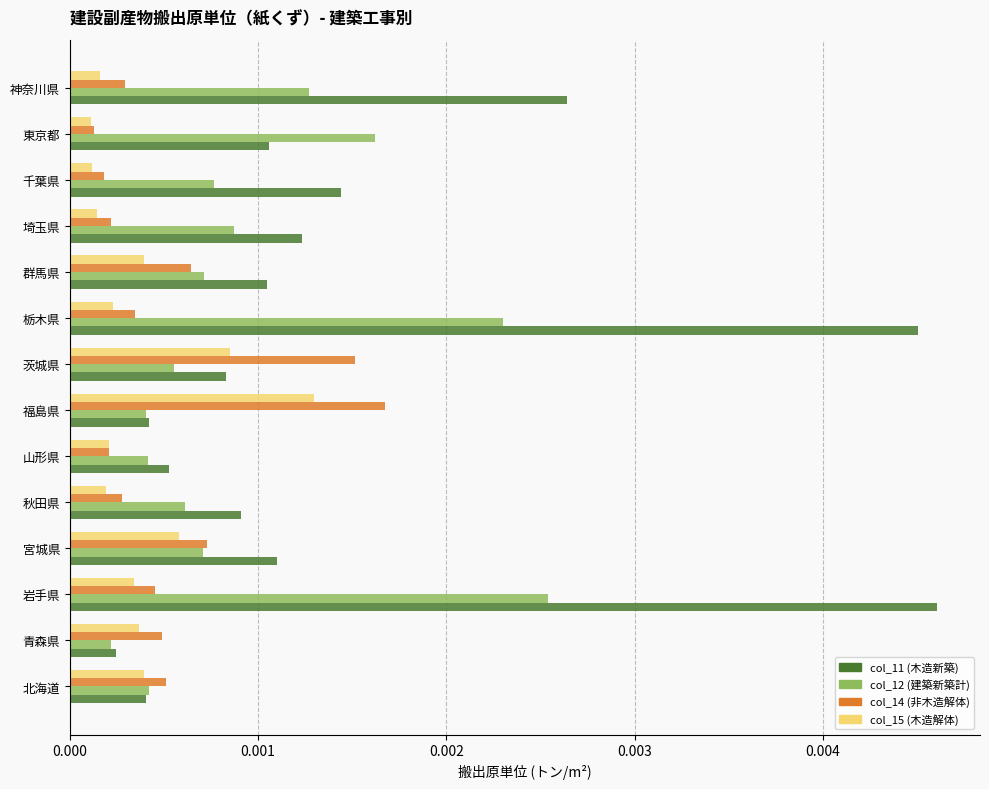

Which series has the largest total across all categories?

col_11 (木造新築)